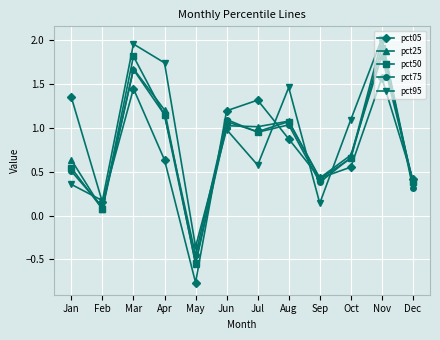

True or false: pct05 and pct75 intersect in this chart.

True